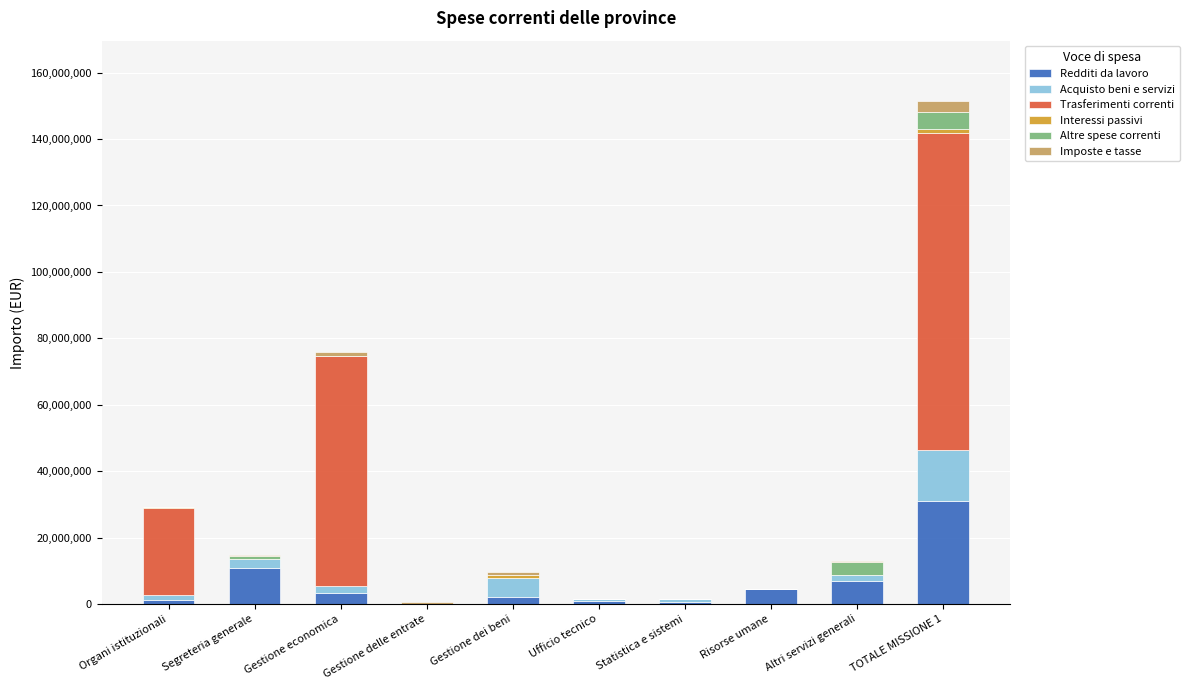

What is the highest value of the Redditi da lavoro series?

30935417.2